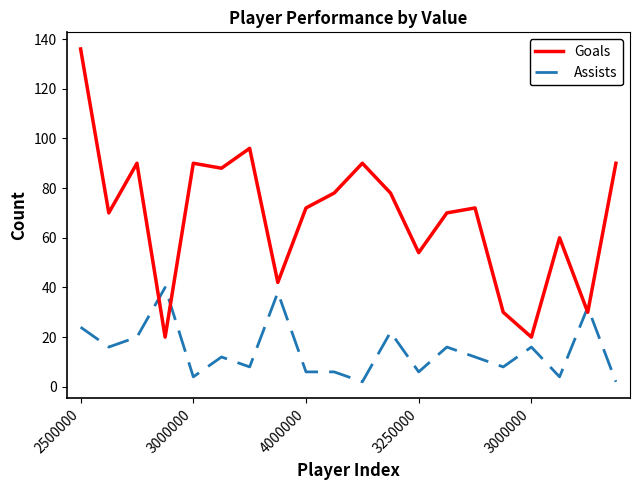

Rank the series by their maximum value, from highest to lowest.

Goals, Assists